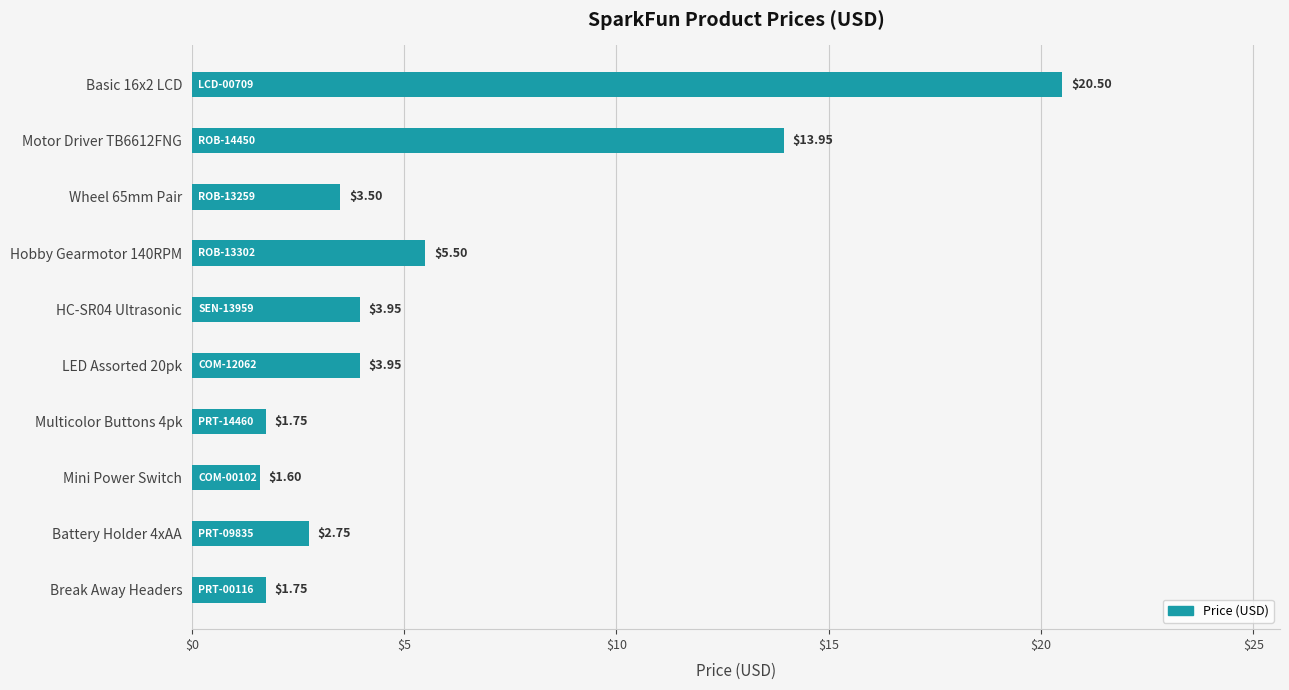

What is the difference between the maximum and minimum values?

18.9